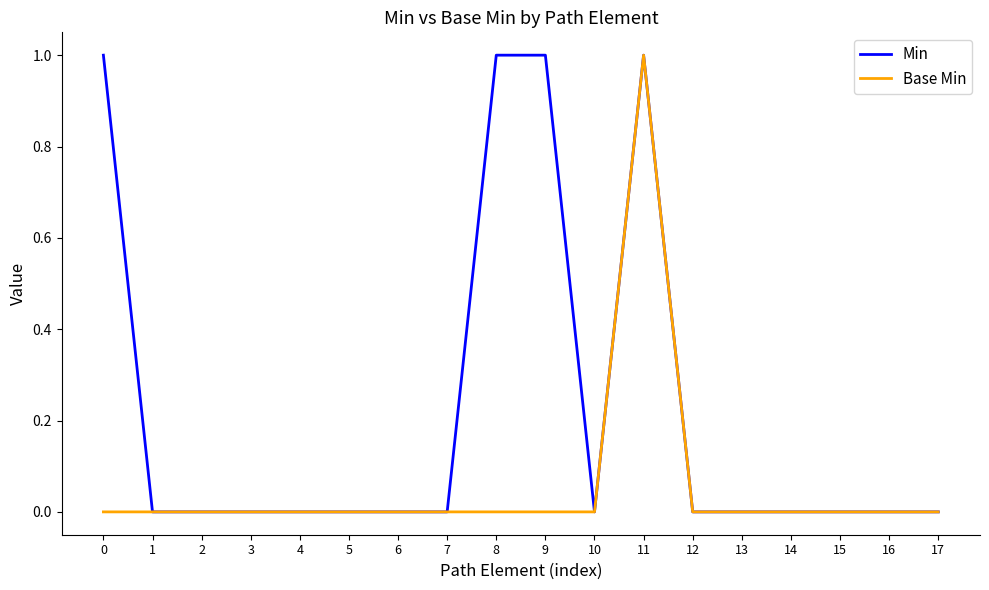

At which category is the sum across all series the highest?

11